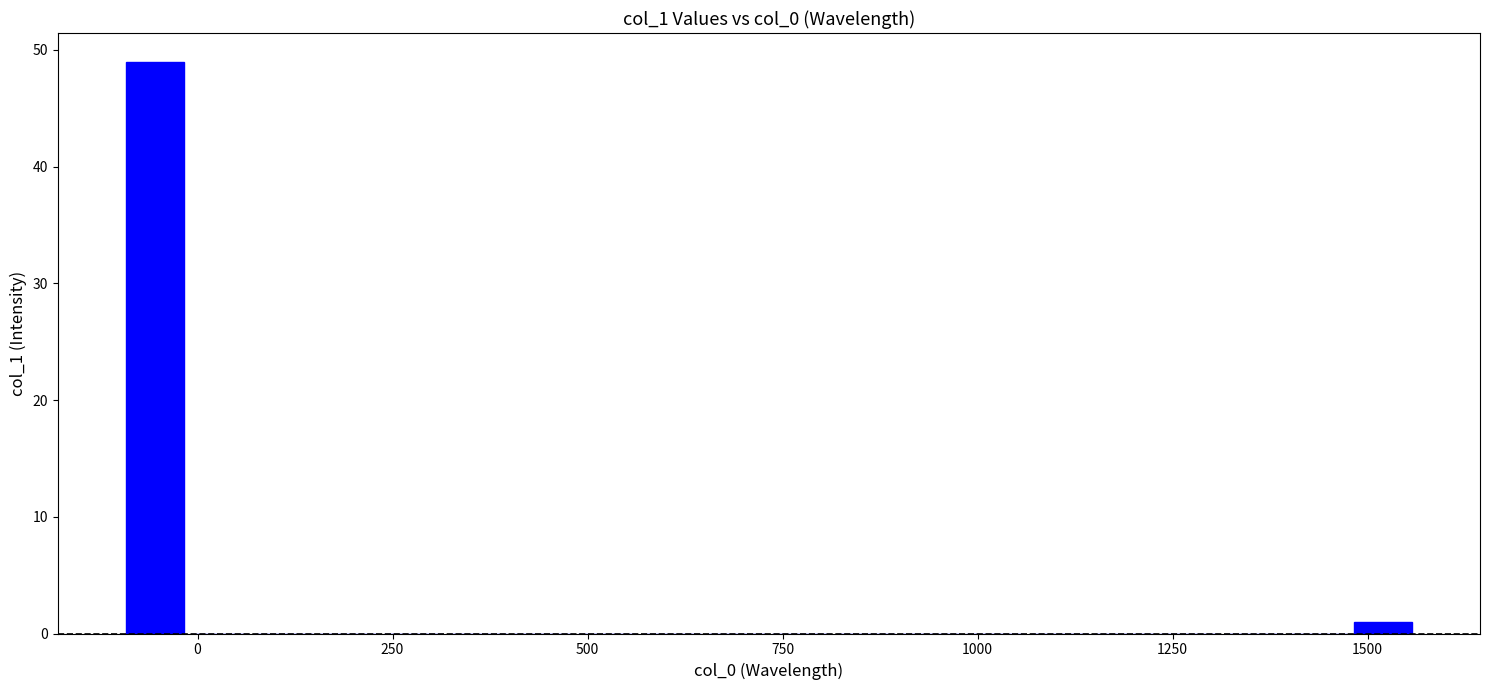

Around what value on the x-axis is the tallest bar? Give the approximate position of its centre, as read against the axis.

-50